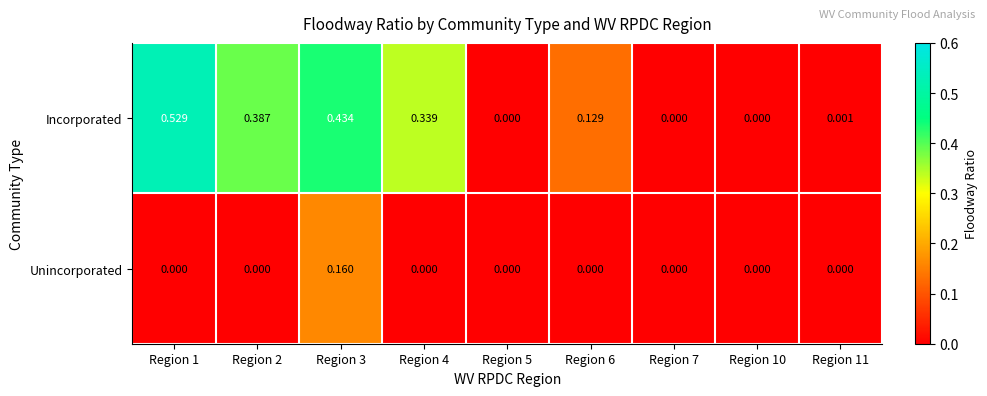

How many series are shown in this chart?

2